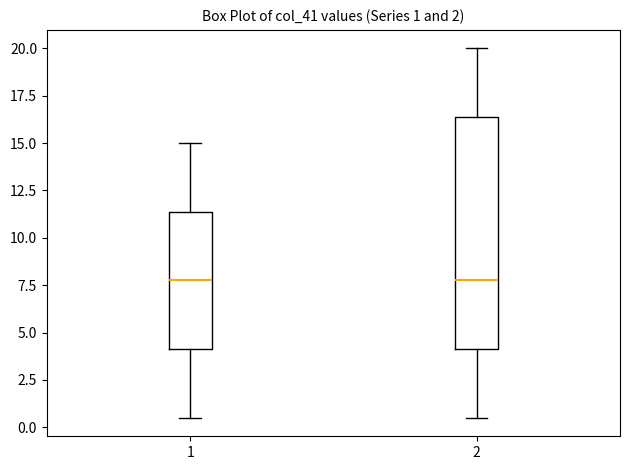

Which box is the tallest, from its lower edge to its upper edge?

2